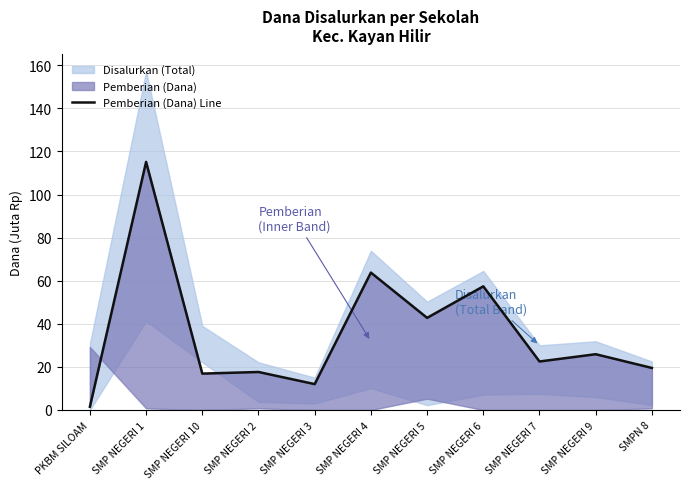

What is the value of the 1st point from the left?

1.5